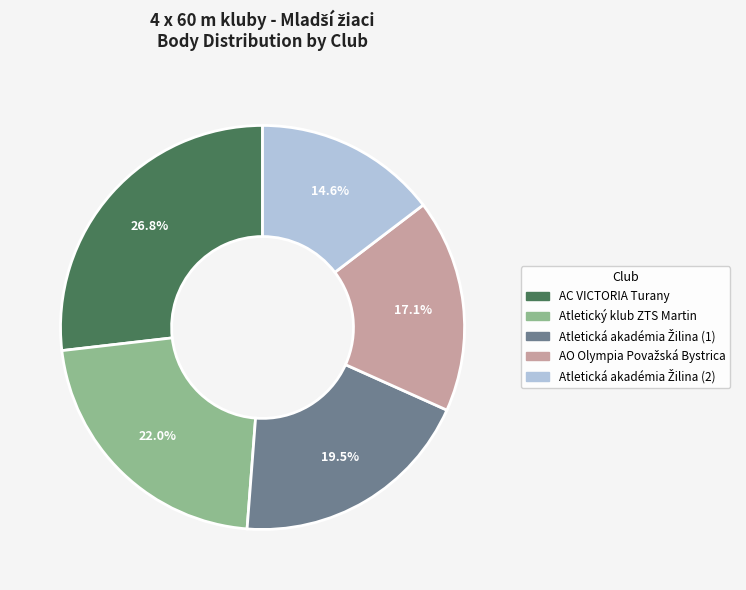

Is there a majority slice in this chart?

No